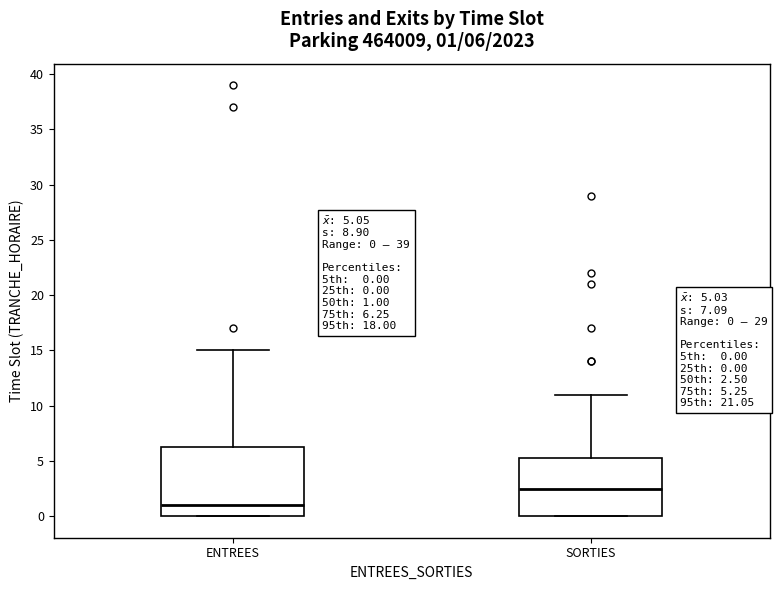

Which box is the tallest, from its lower edge to its upper edge?

ENTREES